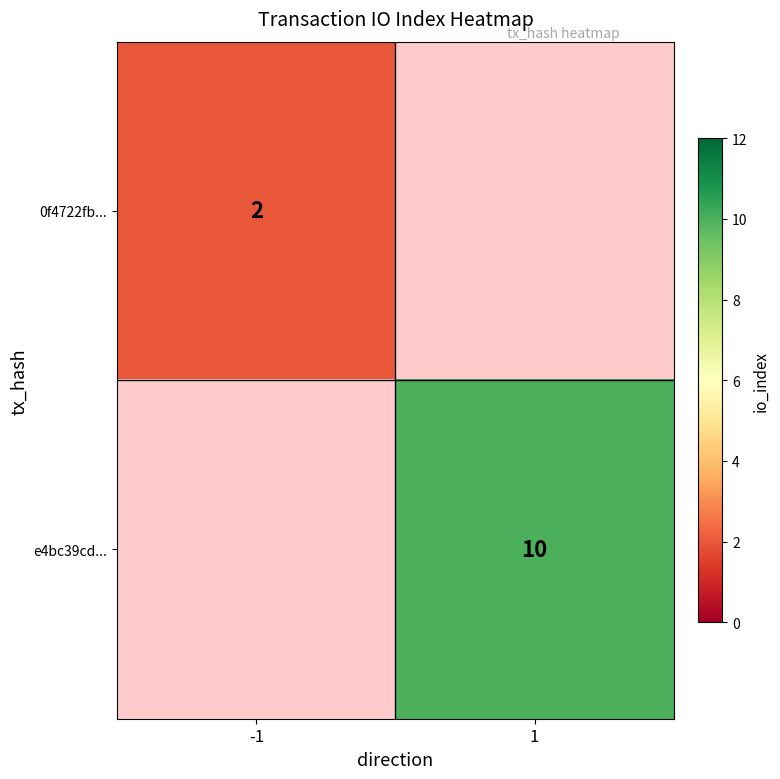

How many series are shown in this chart?

2